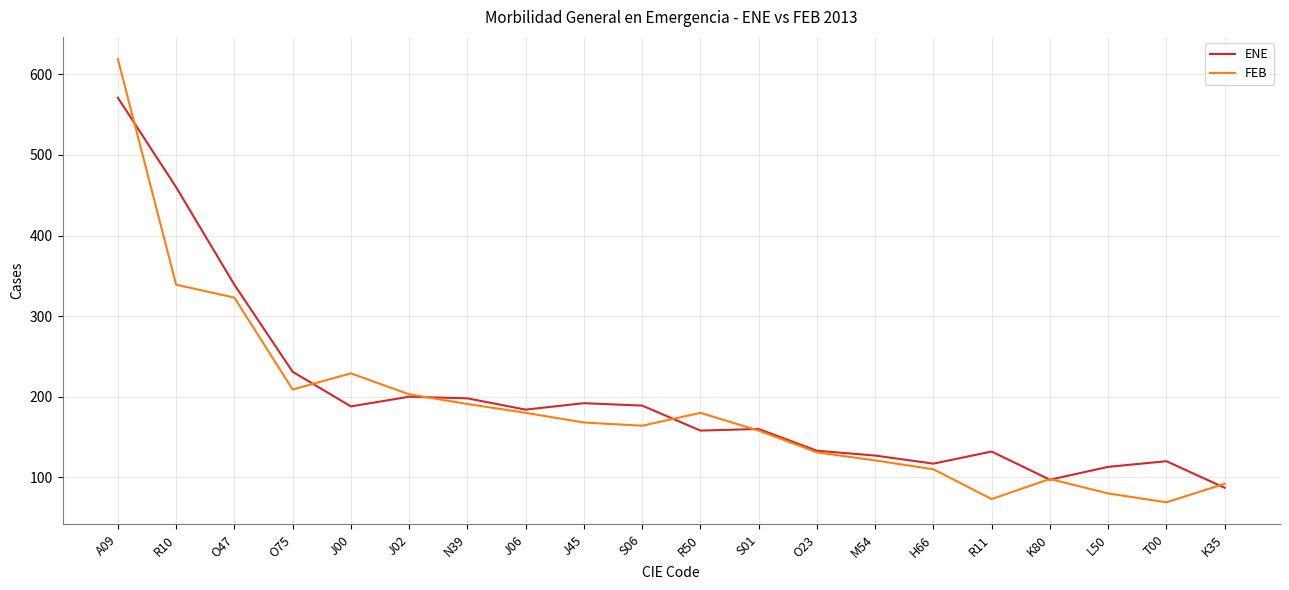

What is the smallest value displayed?

69